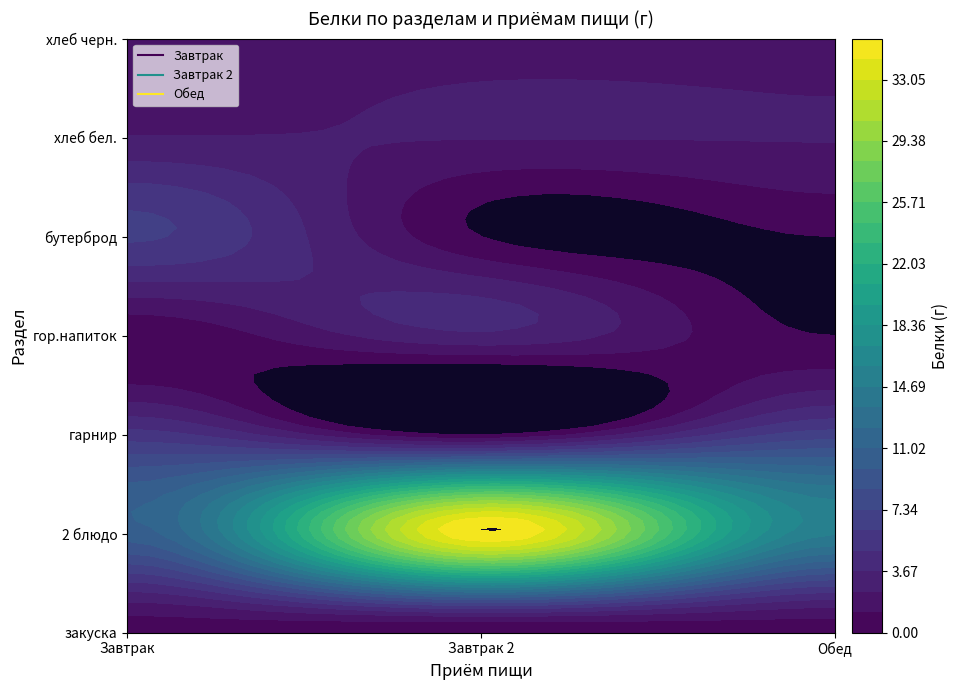

The Завтрак series shows 2.5 at хлеб бел.. True or false?

True